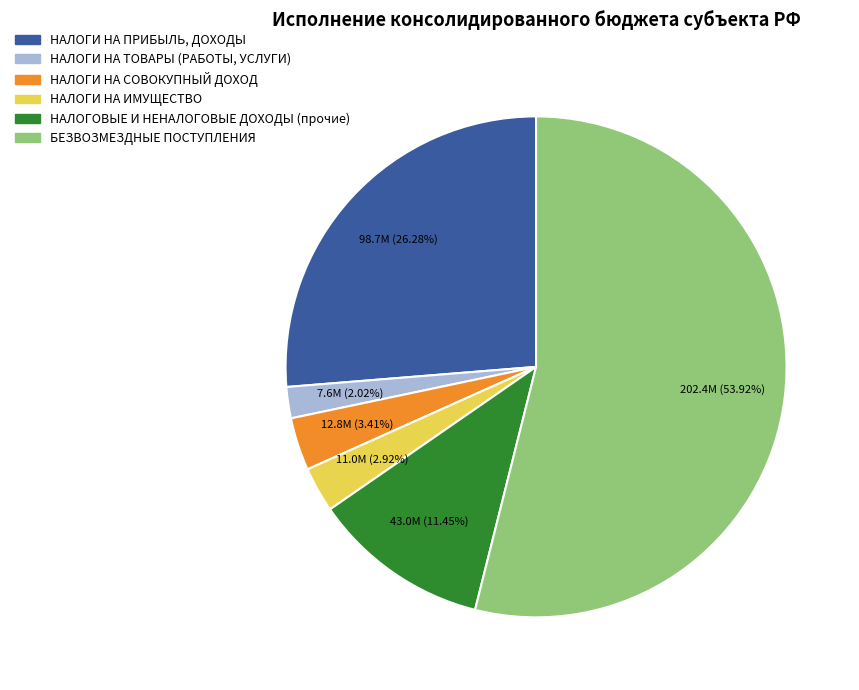

To the nearest percent, what percentage of the pie is НАЛОГИ НА ТОВАРЫ (РАБОТЫ, УСЛУГИ)?

2%